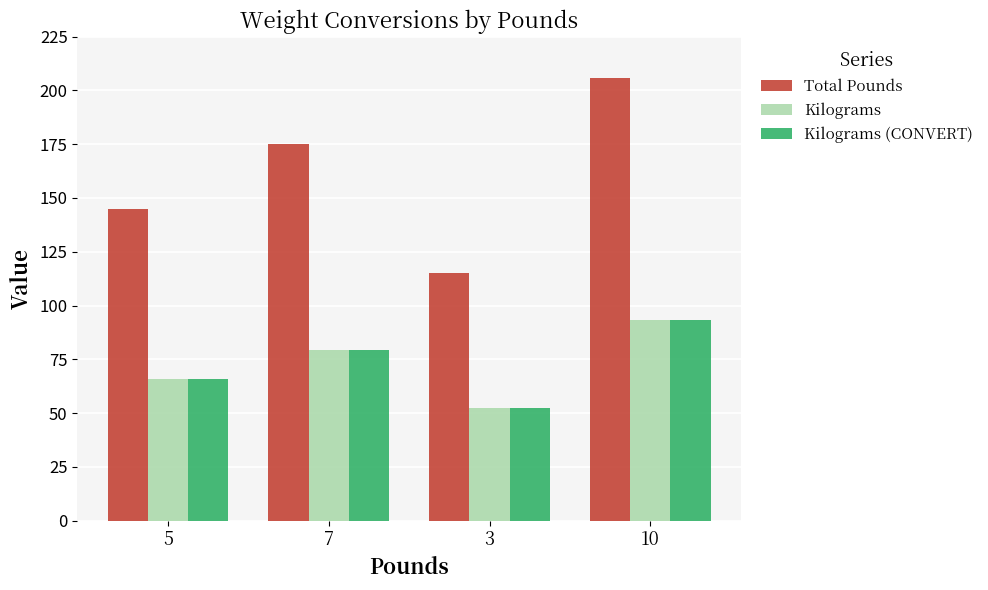

Which series changed the most between 7 and 3?

Total Pounds